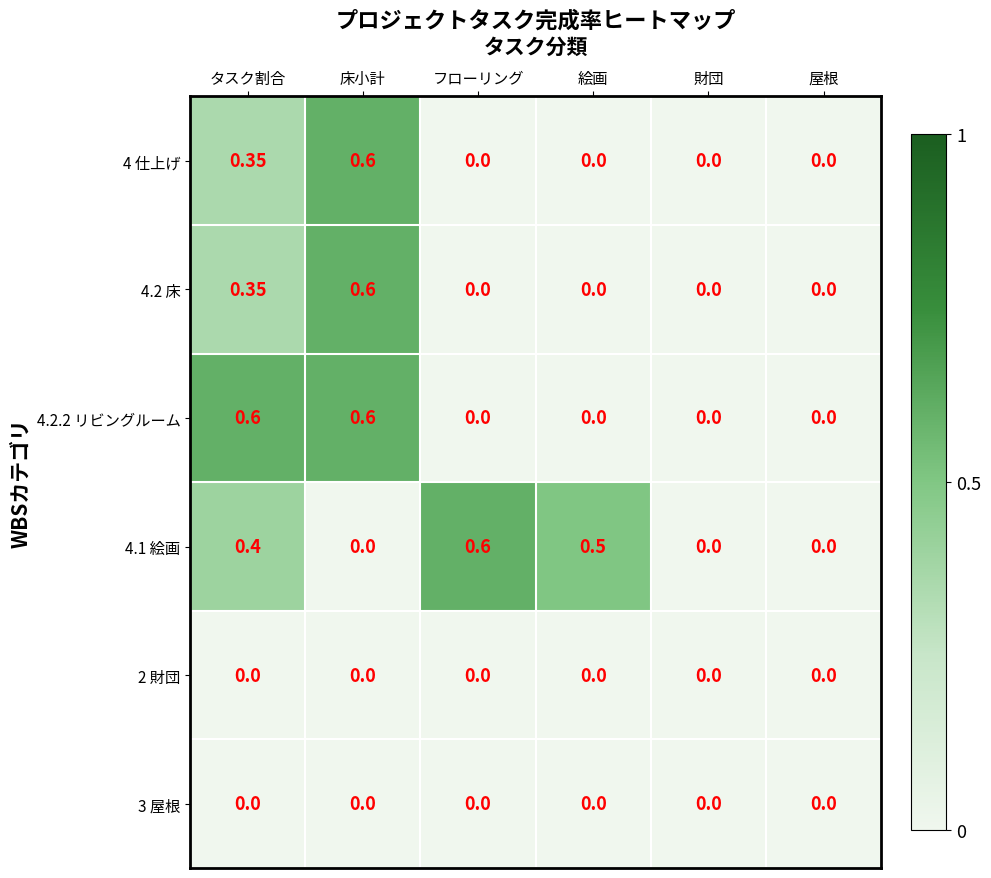

What is the greatest value displayed?

0.6